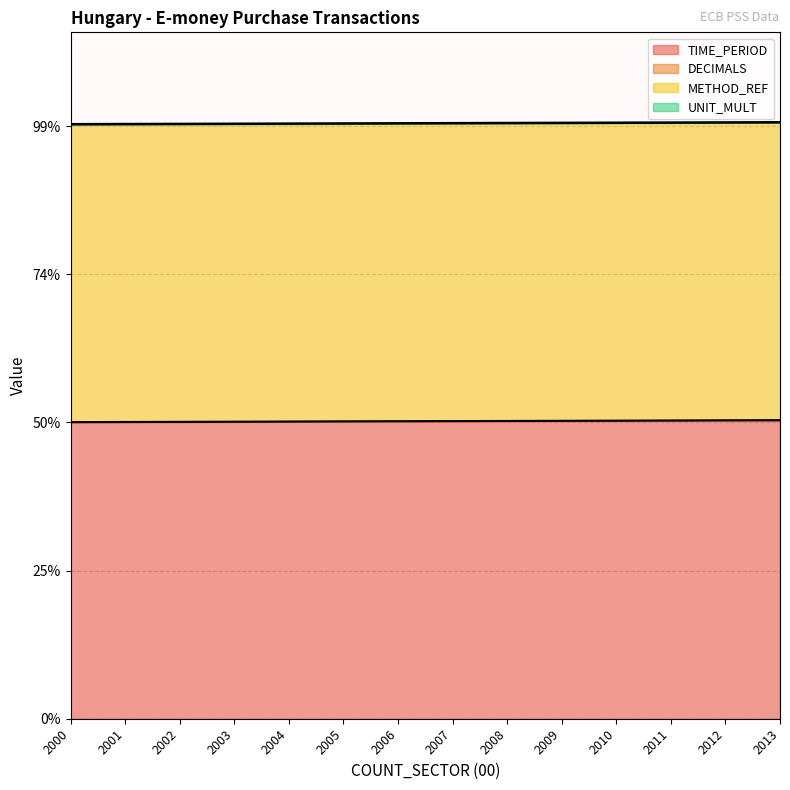

Is it true that UNIT_MULT equals 6 at 2007?

True